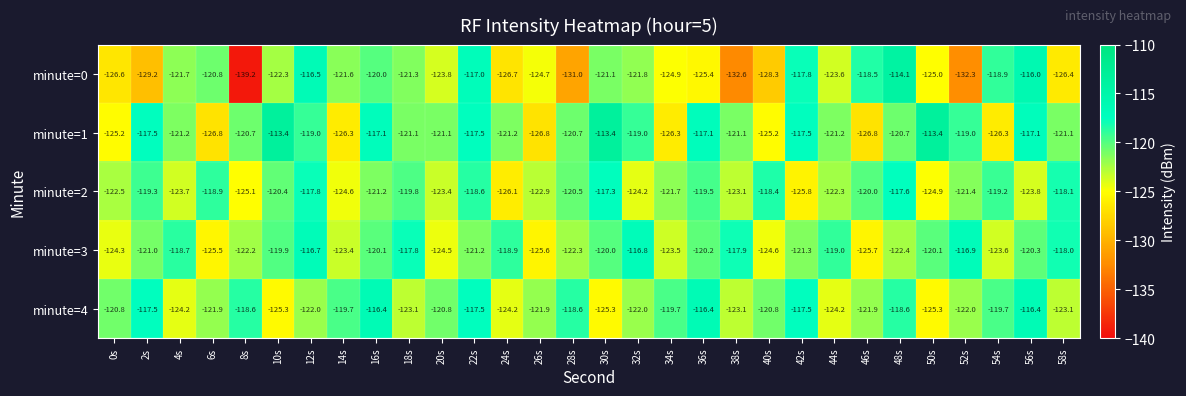

Which label corresponds to the smallest value in the chart?

8s